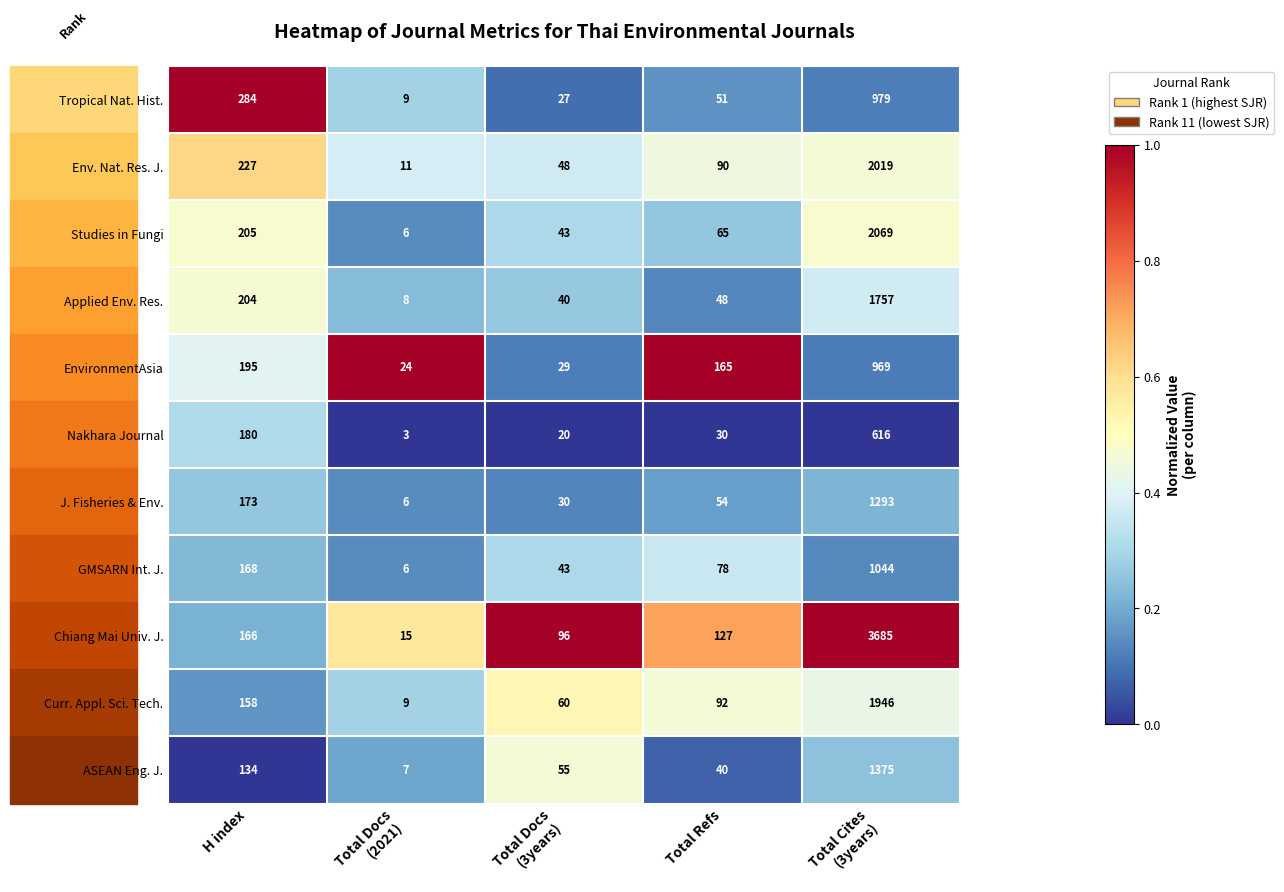

List the series in order of their peak value, highest first.

Chiang Mai Univ. J., Studies in Fungi, Env. Nat. Res. J., Curr. Appl. Sci. Tech., Applied Env. Res., ASEAN Eng. J., J. Fisheries & Env., GMSARN Int. J., Tropical Nat. Hist., EnvironmentAsia, Nakhara Journal